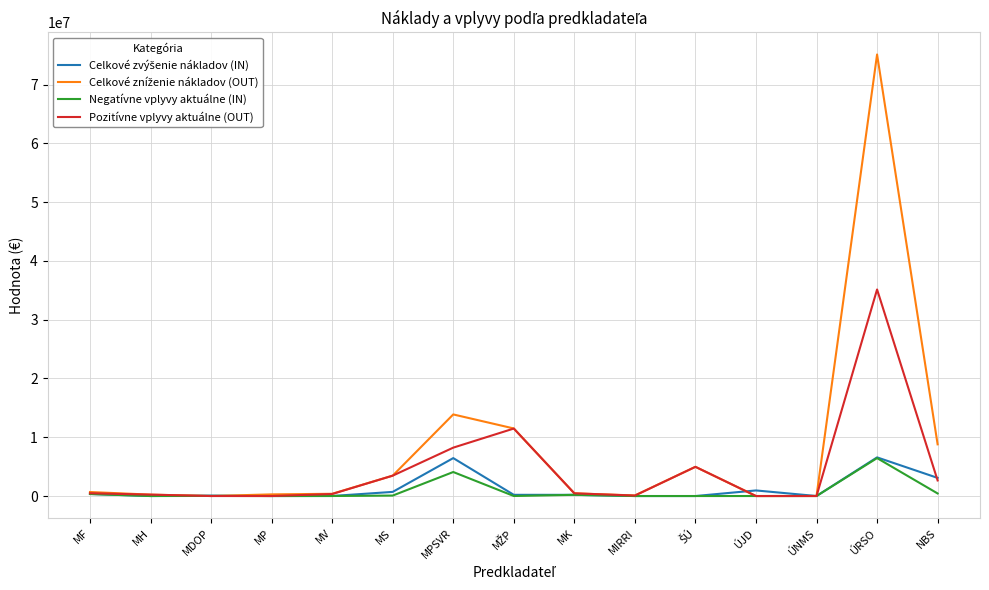

What is the spread (max minus min) of values at ÚRSO?

68665077.0